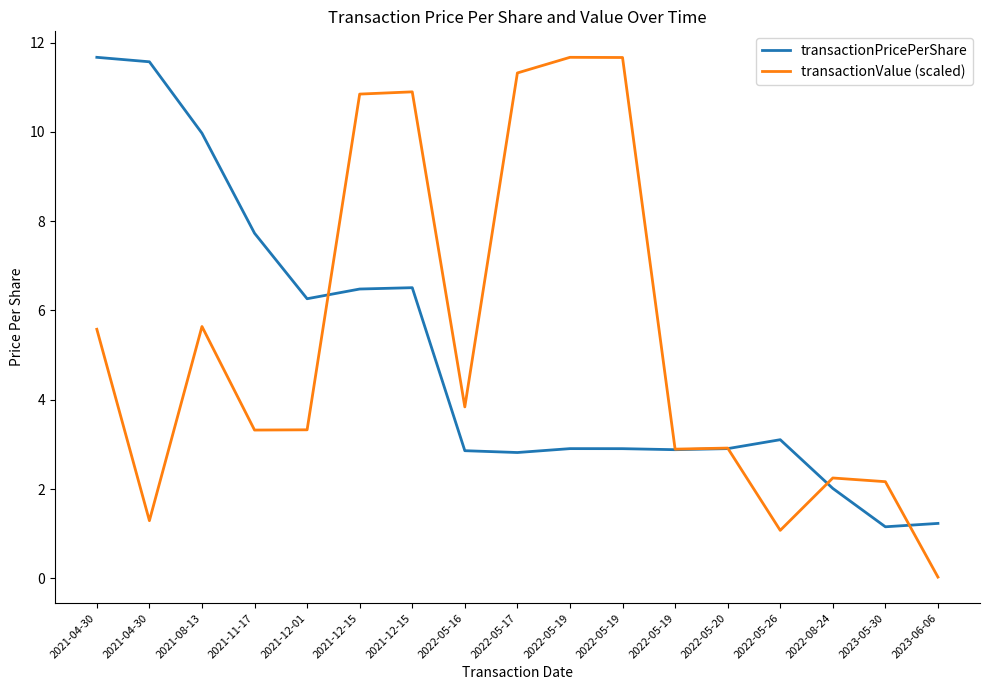

Where is transactionValue (scaled) nearest to the value 5?

2021-04-30